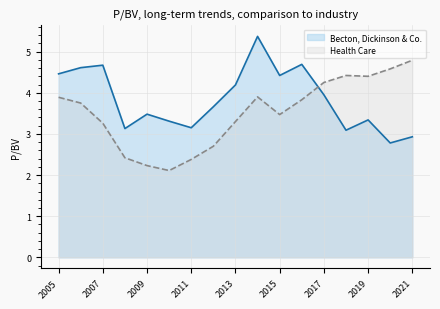

What is the label of the 14th point from the right?

2008-11-26